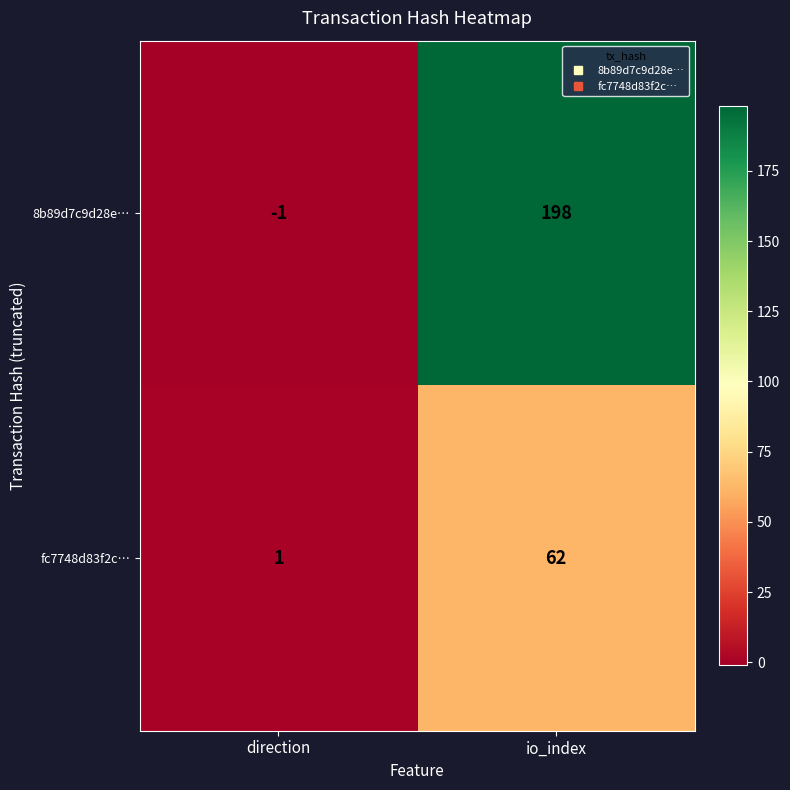

Which series has the largest total across all categories?

8b89d7c9d28e…